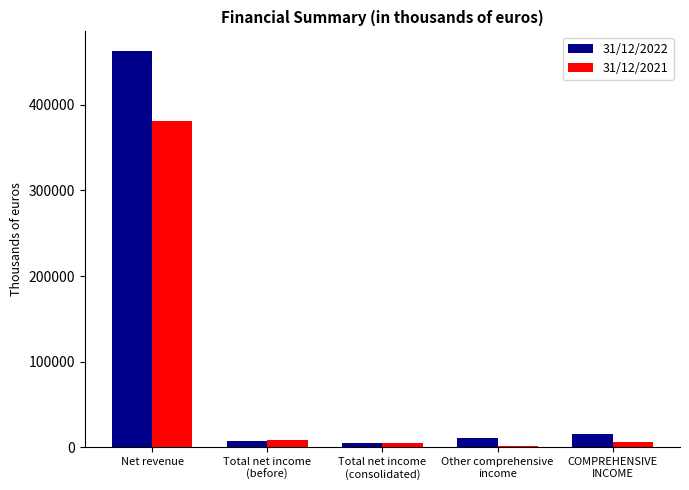

At how many categories does at least one series exceed 323994?

1